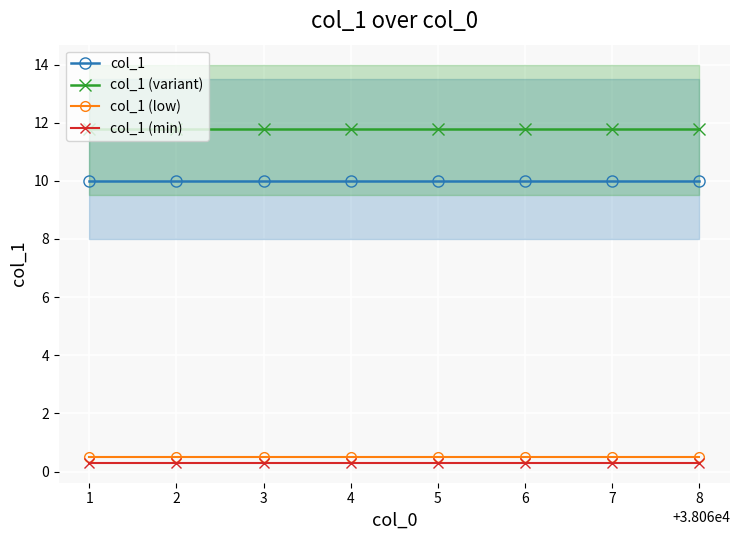

True or false: col_1 (low) and col_1 (variant) intersect in this chart.

False